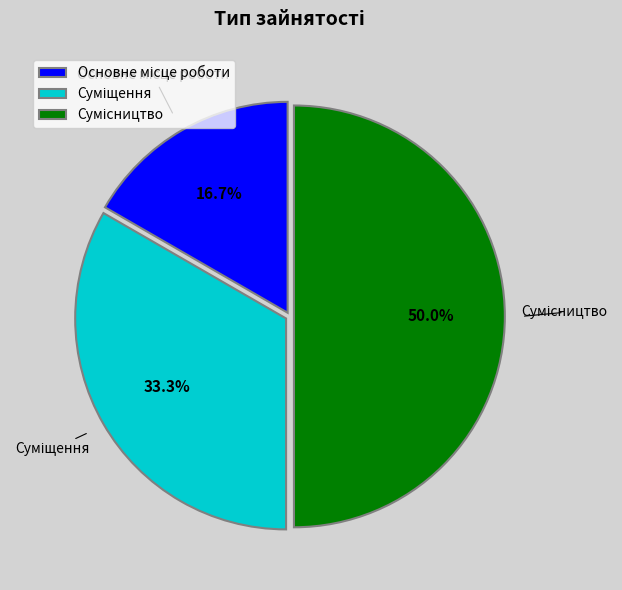

What is the change in value from Основне місце роботи to Суміщення?

+1